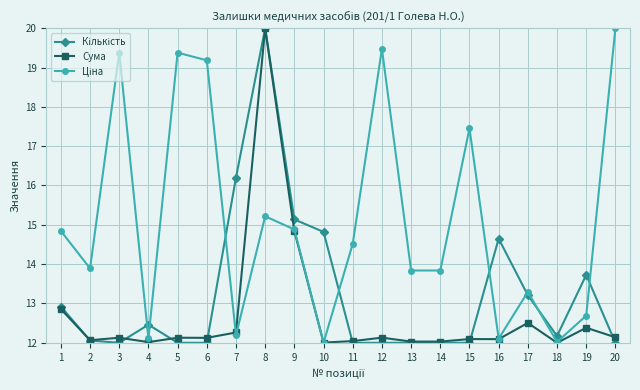

At how many categories does at least one series exceed 14?

13